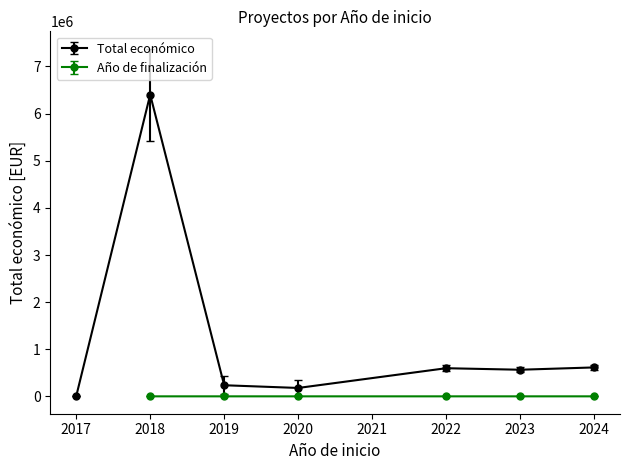

Does the chart have visible grid lines?

No